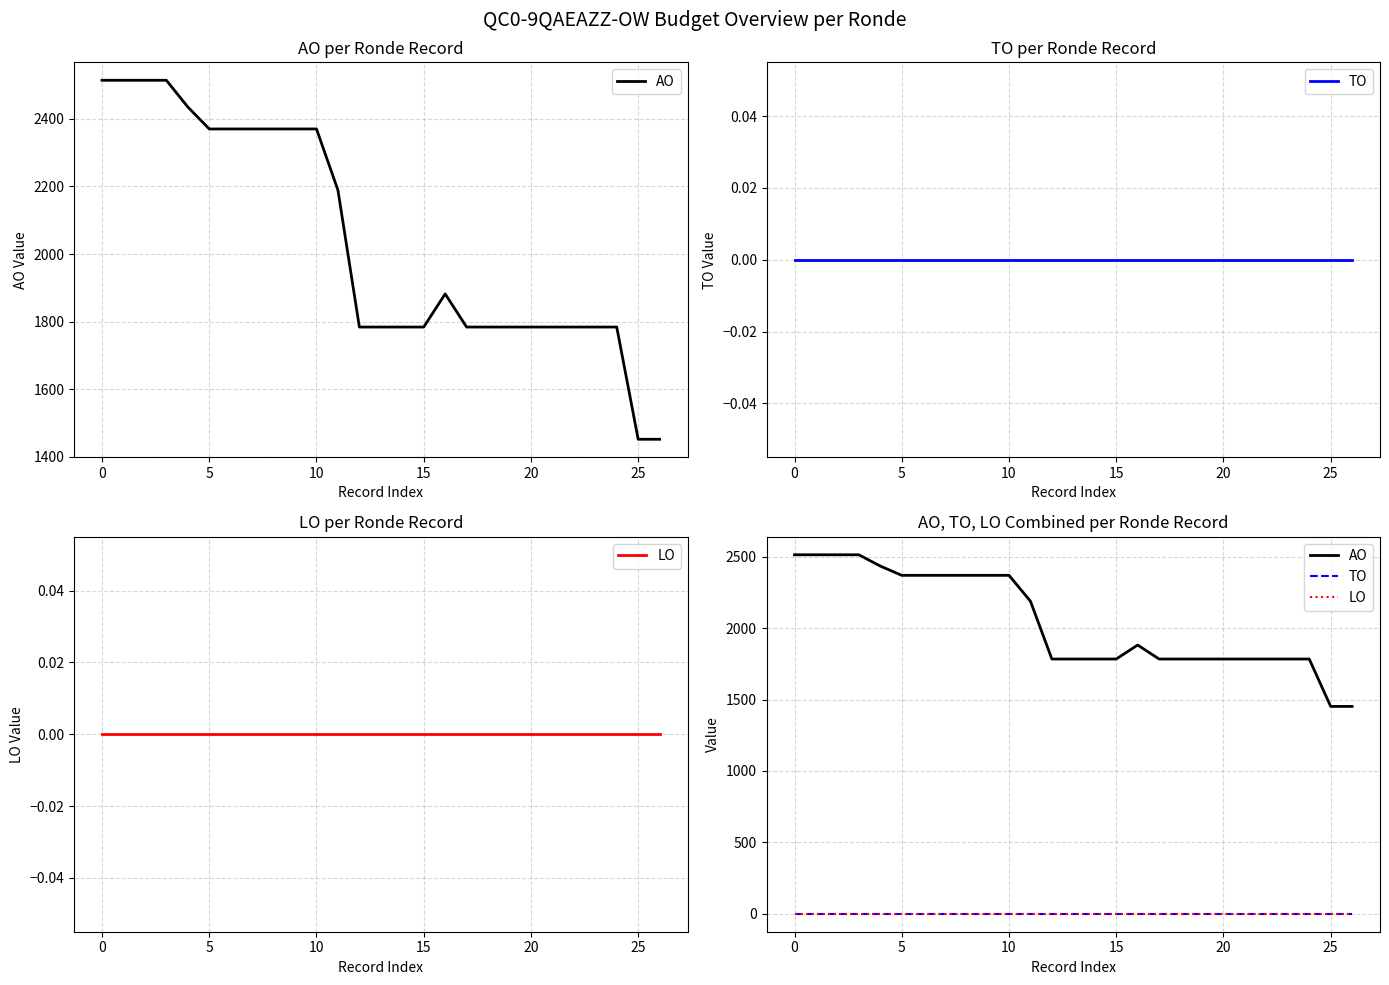

What are all the series names shown in the legend?

AO, TO, LO